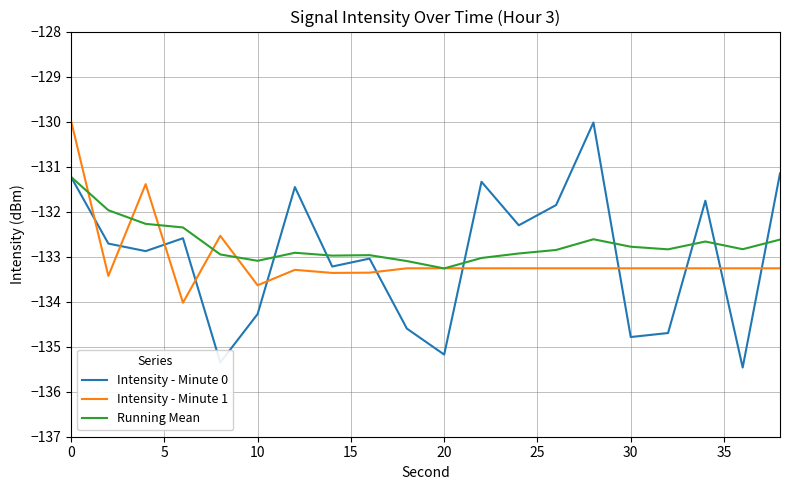

Which series has the largest total across all categories?

Running Mean